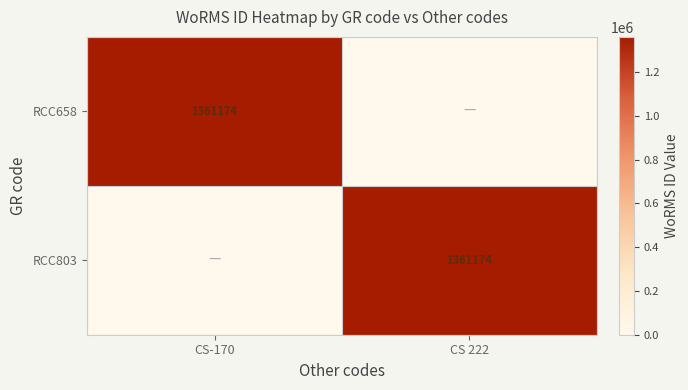

Is it true that RCC803 equals 353325 at CS 222?

False